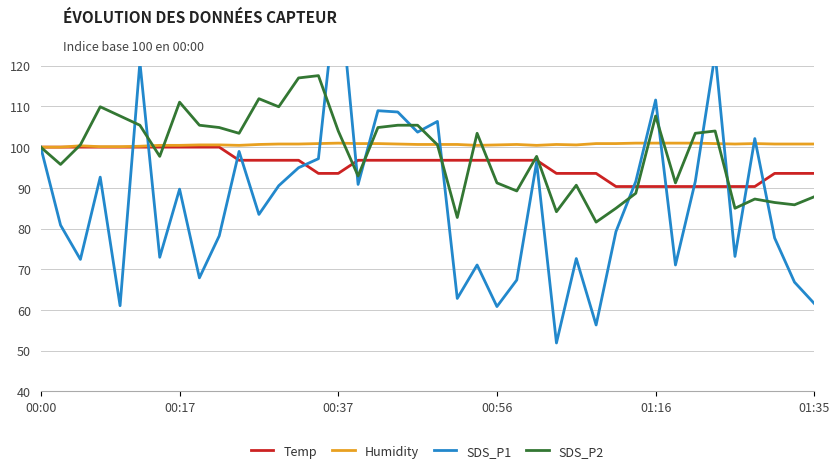

What is the minimum value for SDS_P1?

51.9